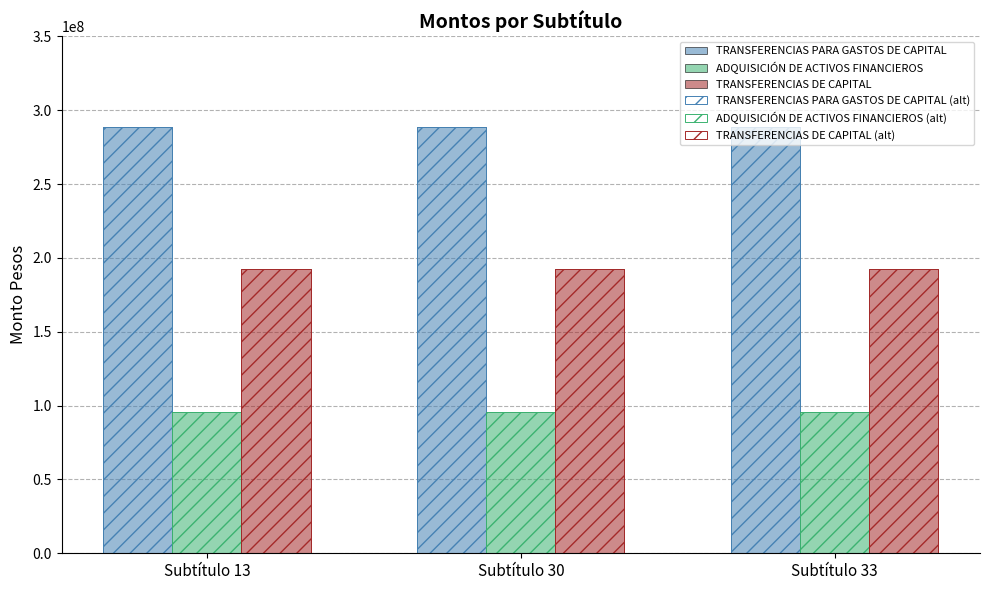

Between Subtítulo 33 and Subtítulo 13, which is larger?

Subtítulo 33